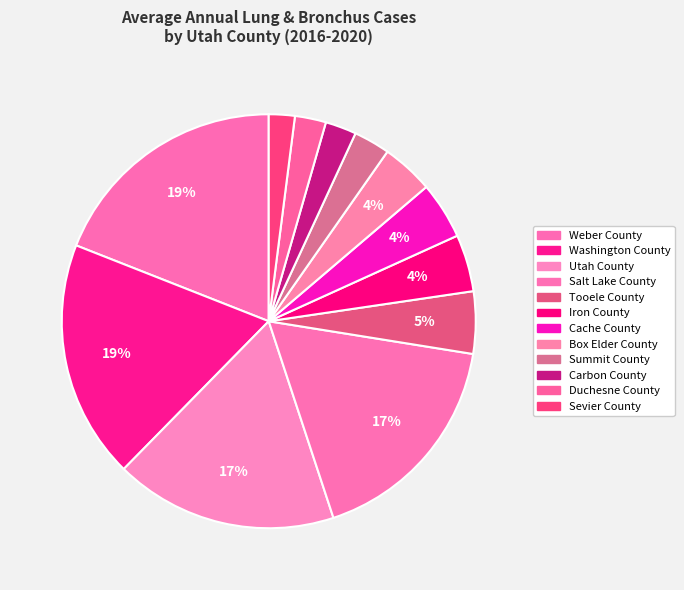

What is the total percentage of Iron County and Utah County?

21.9%